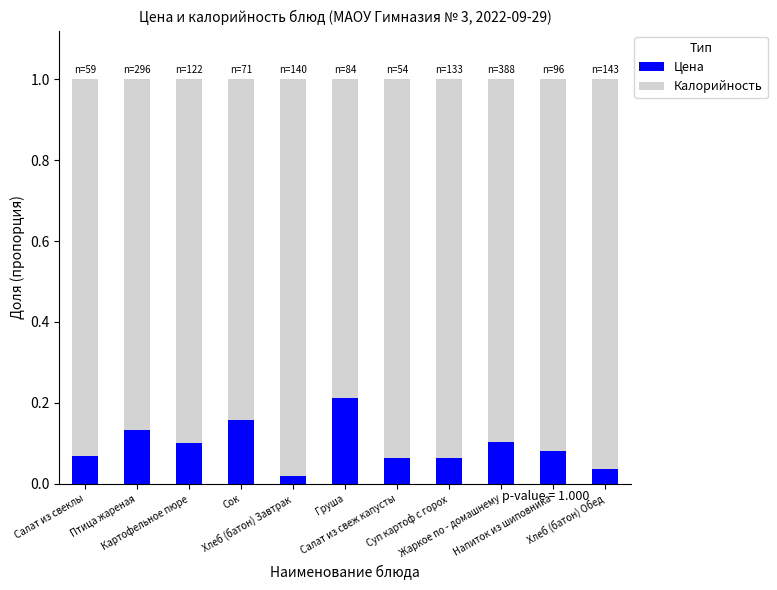

True or false: Цена has a value of 0.1 at Напиток из шиповника.

True